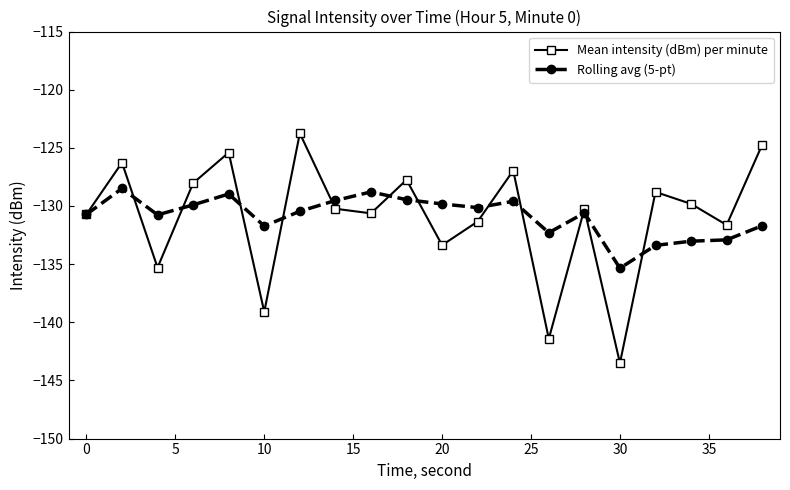

List the series in order of their peak value, highest first.

Mean intensity (dBm) per minute, Rolling avg (5-pt)